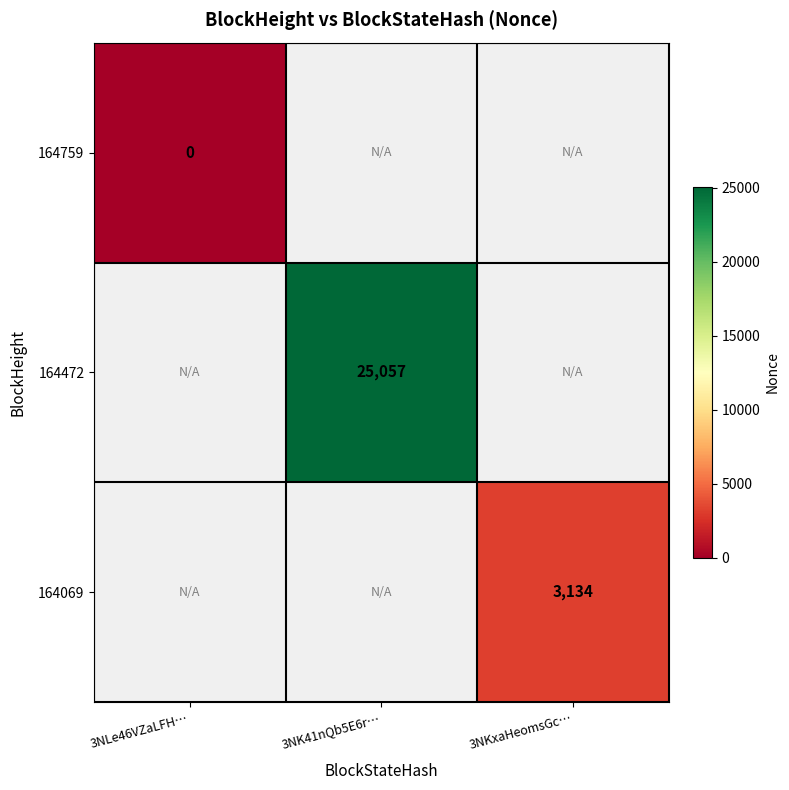

The value of 164472 at 3NK41nQb5E6r… is 25057. True or false?

True